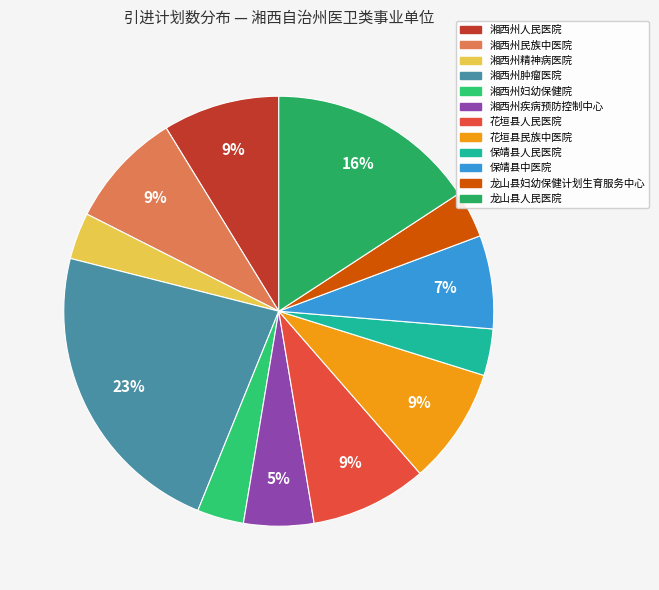

Which has a higher value, 湘西州人民医院 or 湘西州肿瘤医院?

湘西州肿瘤医院